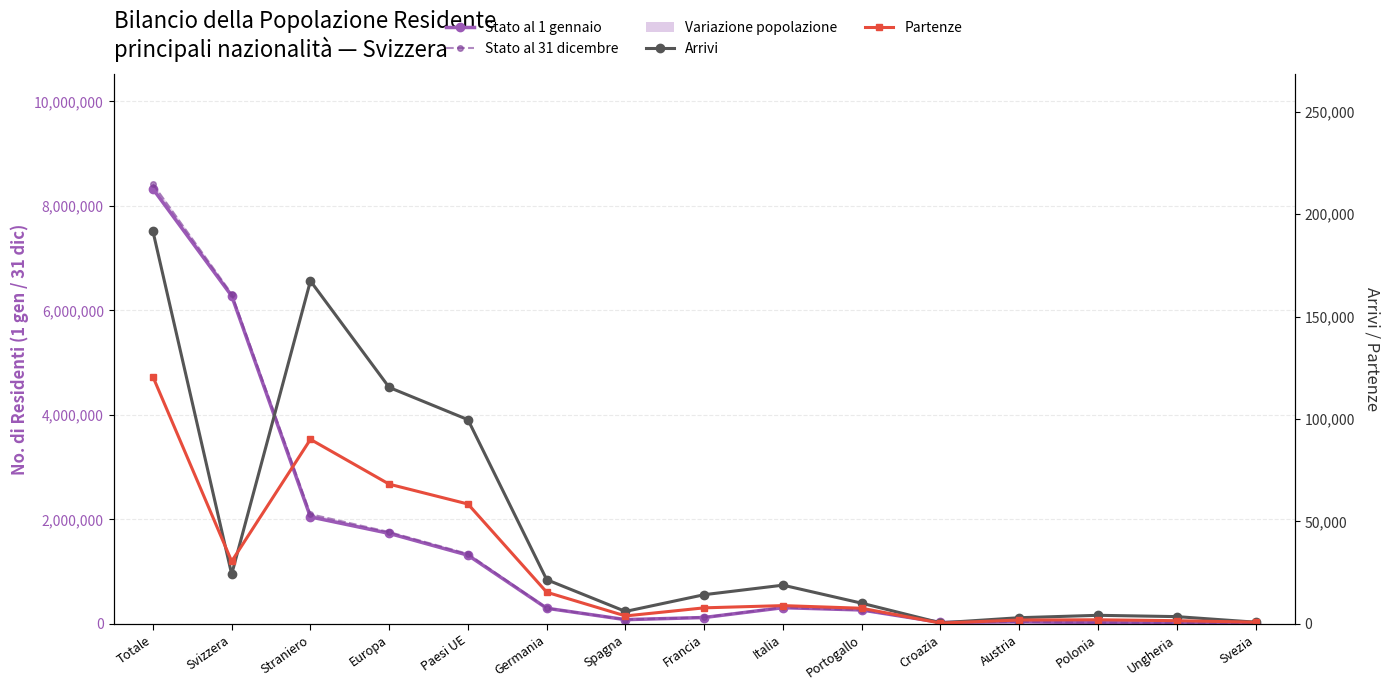

Reading left to right, list all the values displayed in this chart.

Stato al 1 gennaio: 8327126	6278459	2048667	1733255	1315791	300691	82334	122970	311742	267474	29355	41145	24872	17525	7965
Stato al 31 dicembre: 8419550	6318404	2101146	1758934	1341388	303525	83337	126970	316525	268660	28845	41855	27092	19569	7873
Arrivi: 191683	24276	167407	115434	99695	21598	6104	14281	18927	10123	535	3044	4218	3577	862
Partenze: 120653	30565	90088	68215	58524	15479	3911	7863	8947	7659	417	1923	2035	1592	859